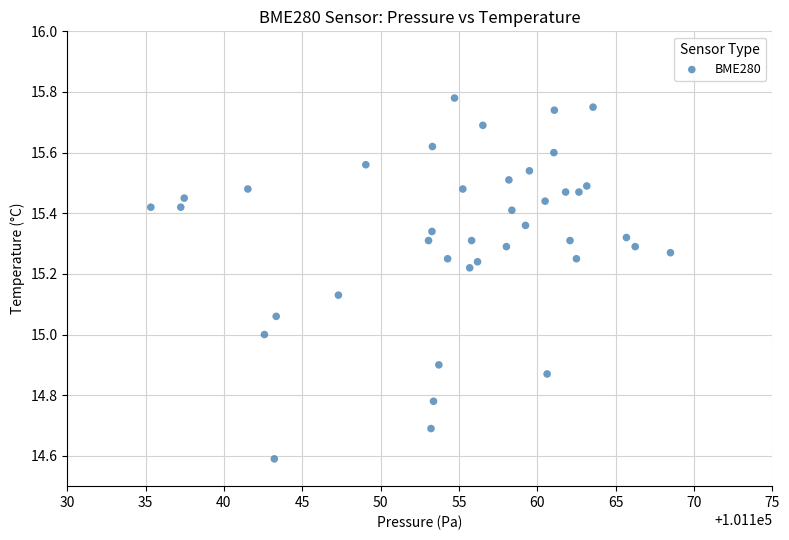

What is the range of X values (max minus min)?

33.2